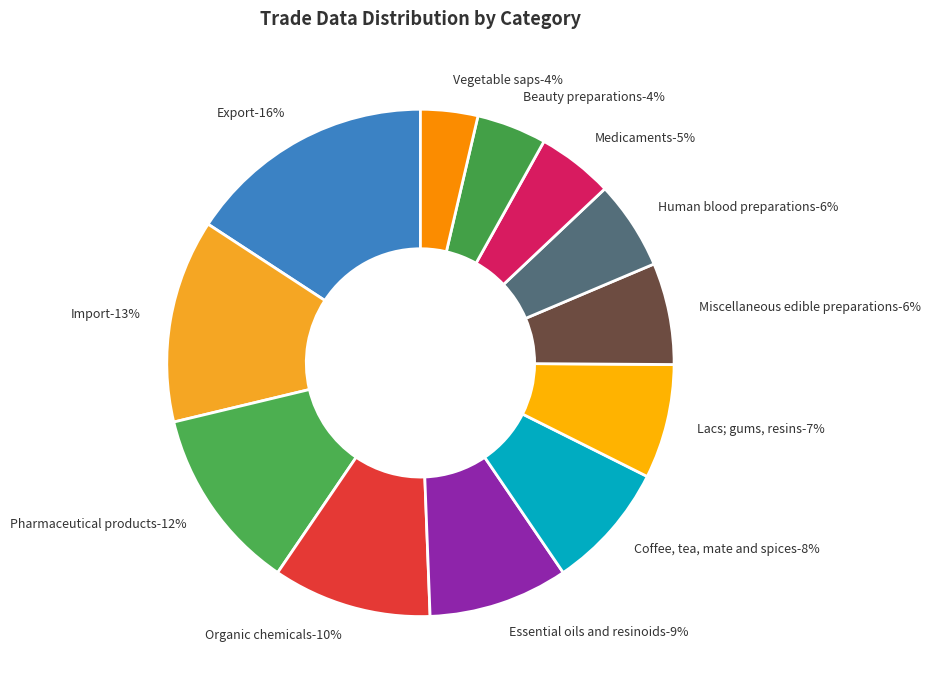

Is there a majority slice in this chart?

No